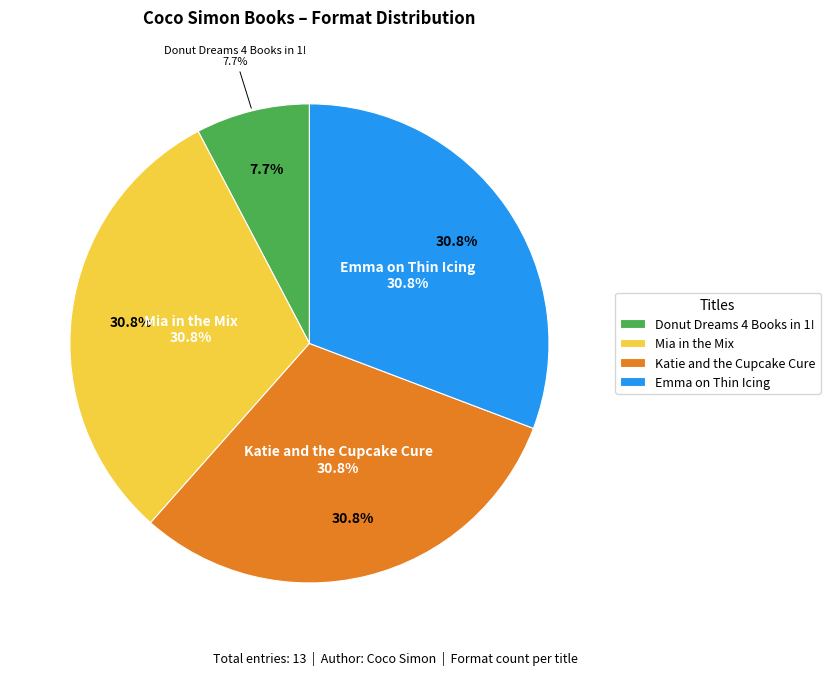

To the nearest percent, what is the difference between the largest and smallest slice percentages?

23%